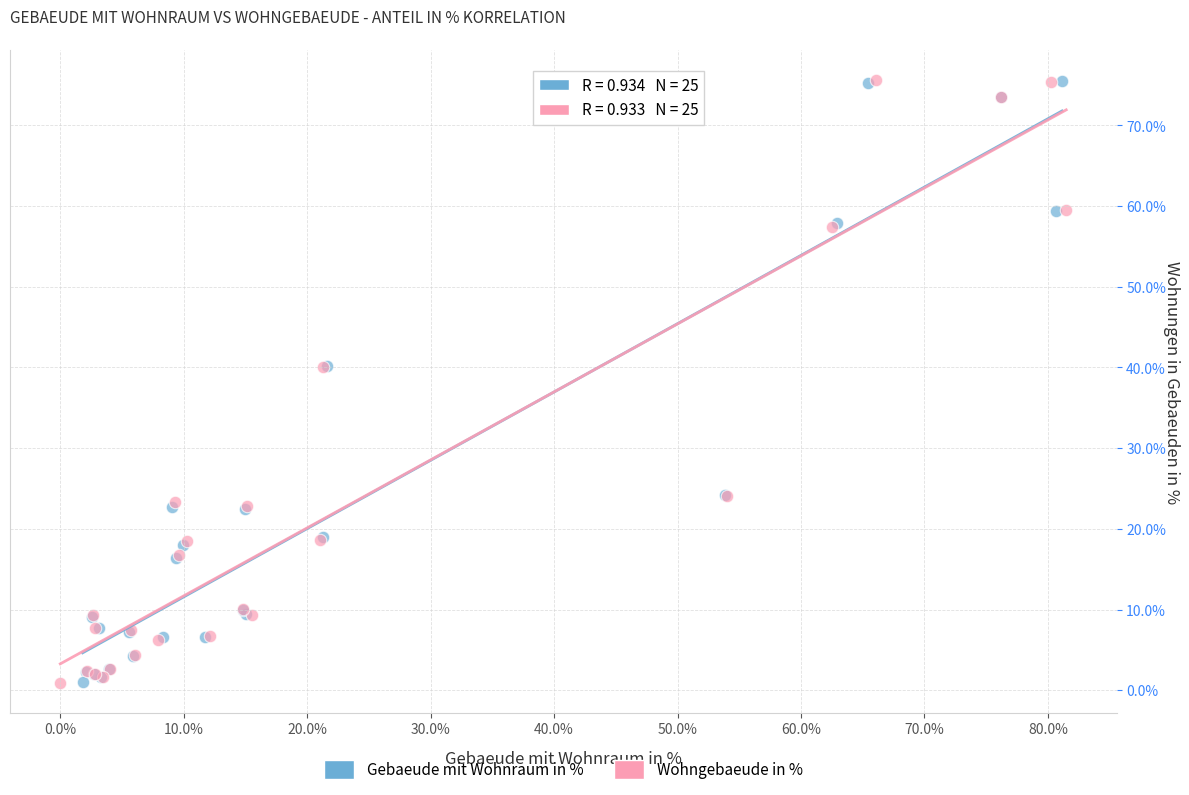

What are all the series names shown in the legend?

Gebaeude mit Wohnraum in %, Wohngebaeude in %